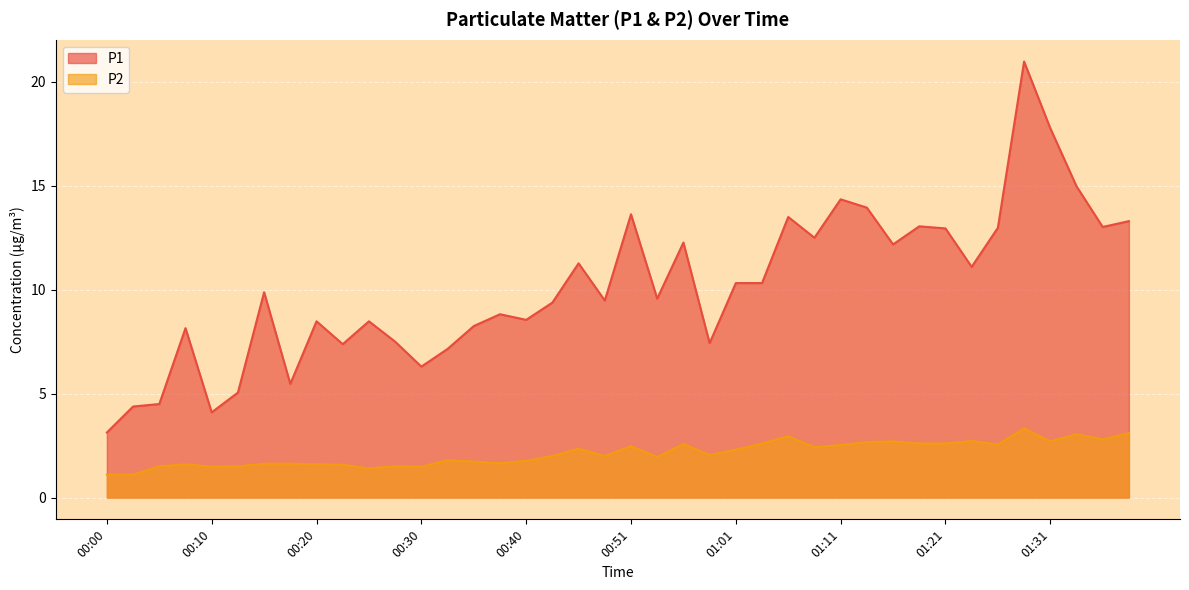

Which label corresponds to the largest value in the chart?

01:28